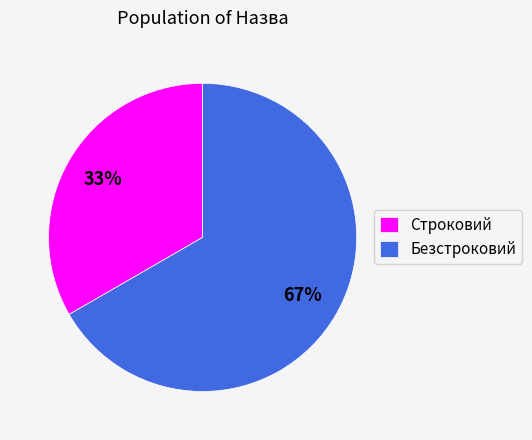

Count the number of slices in the pie.

2